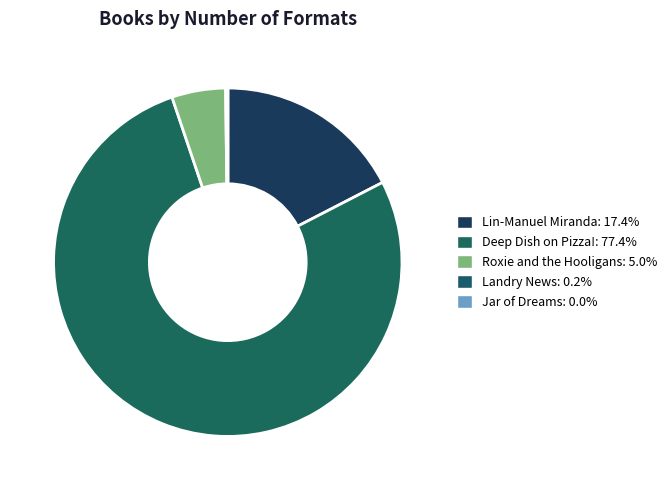

What portion of the pie excludes Jar of Dreams?

100.0%